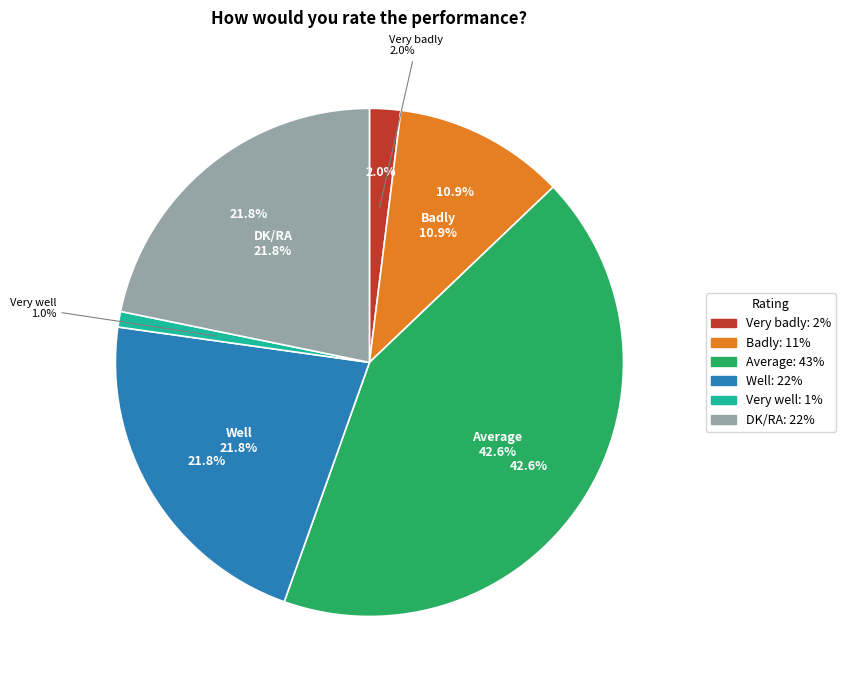

To the nearest percent, what portion does Very well represent?

1%